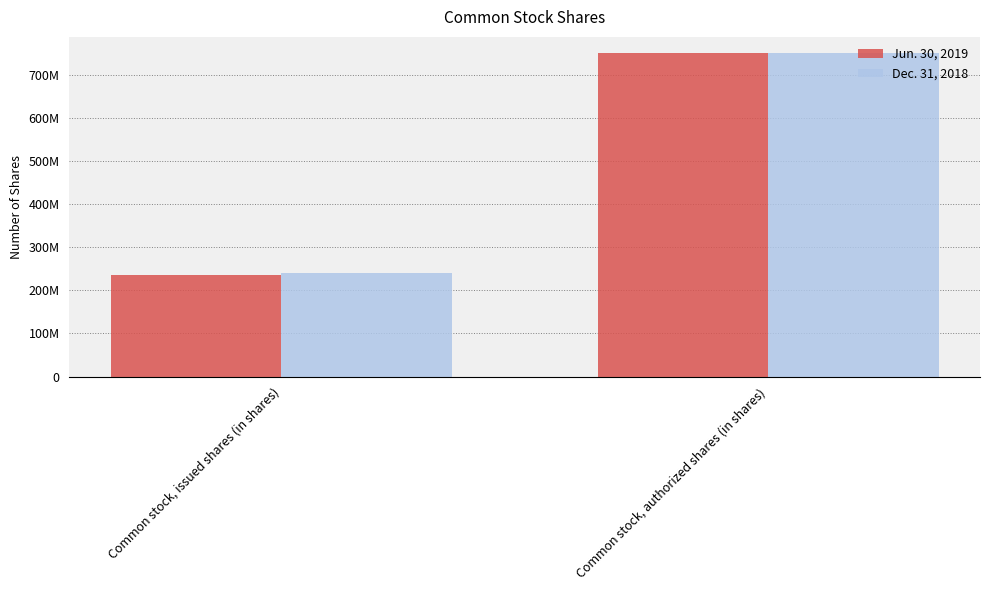

How many Jun. 30, 2019 values are between 235700000 and 750000000?

2